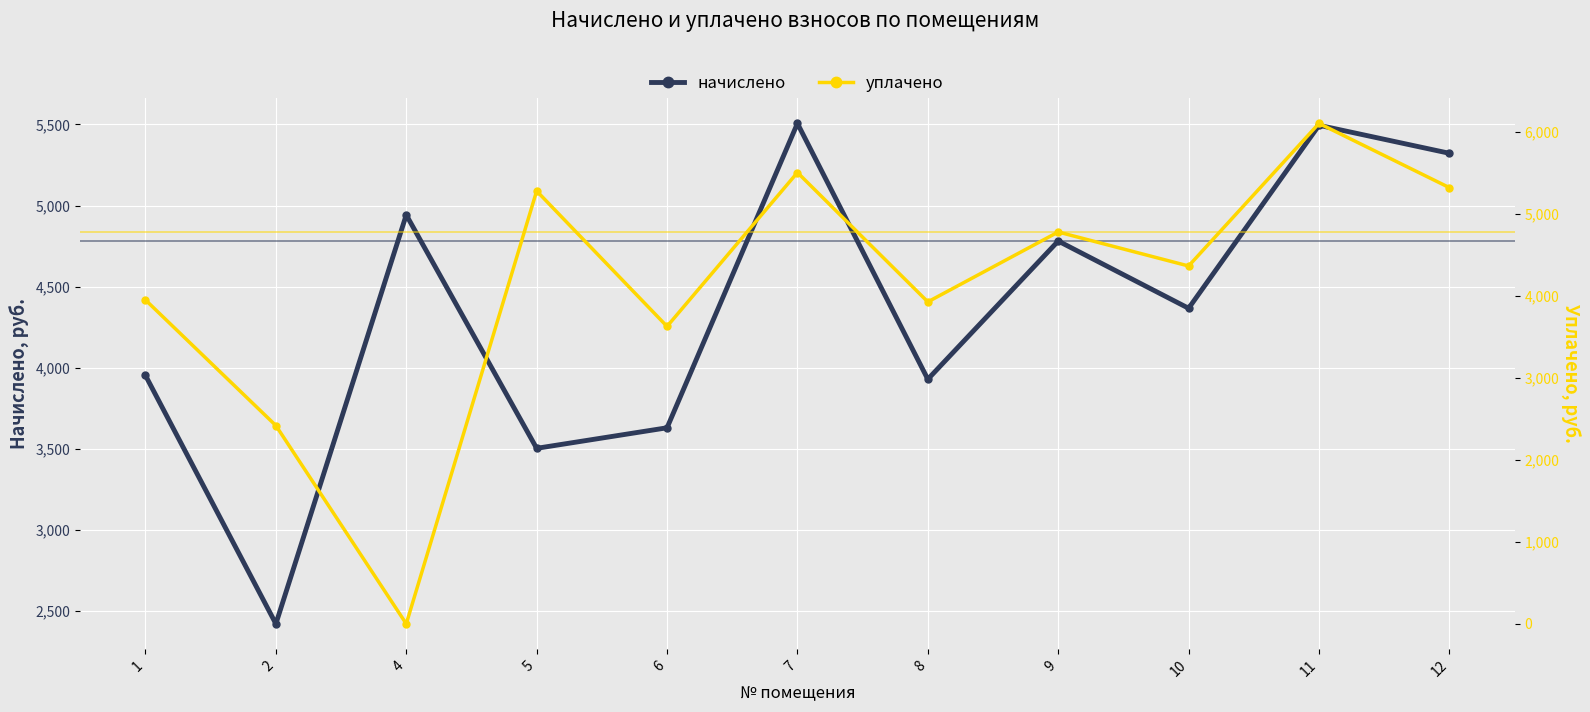

Which category has the highest value in the начислено series?

7